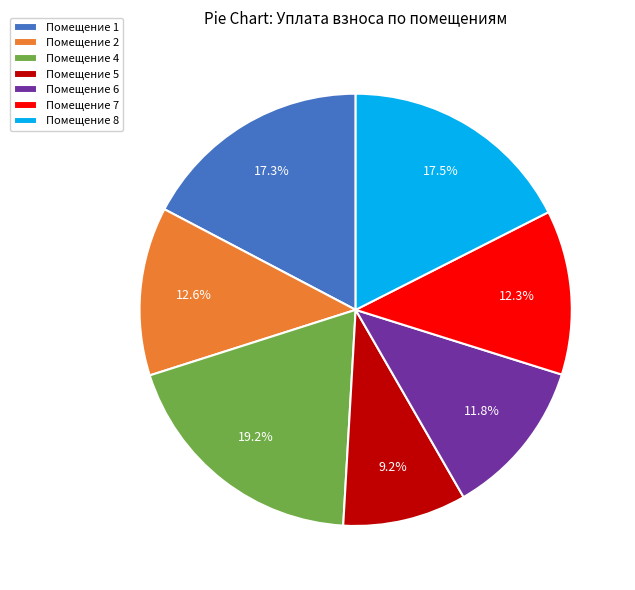

Which slice is the smallest?

Помещение 5